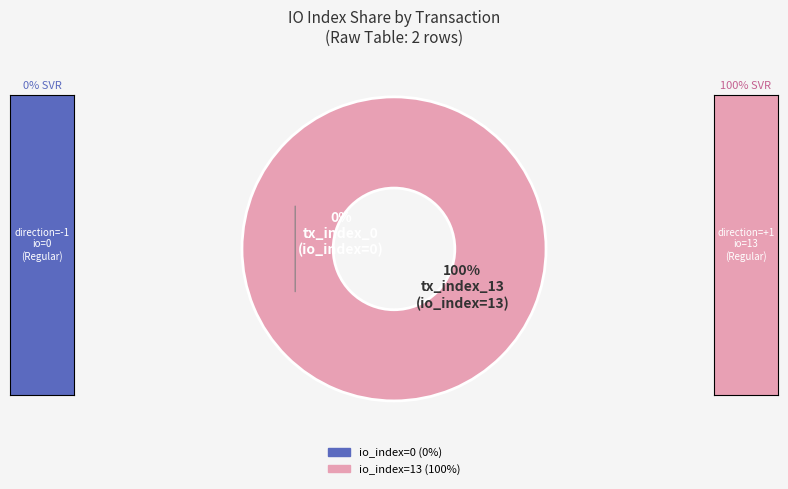

Rank the categories by value from lowest to highest.

tx_index_0, tx_index_13